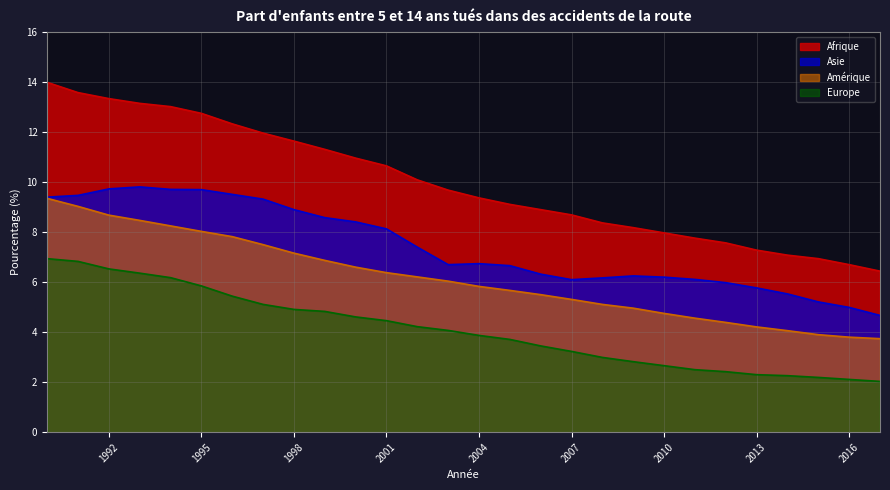

What is the difference between the Europe values at 1997 and 1995?

0.7